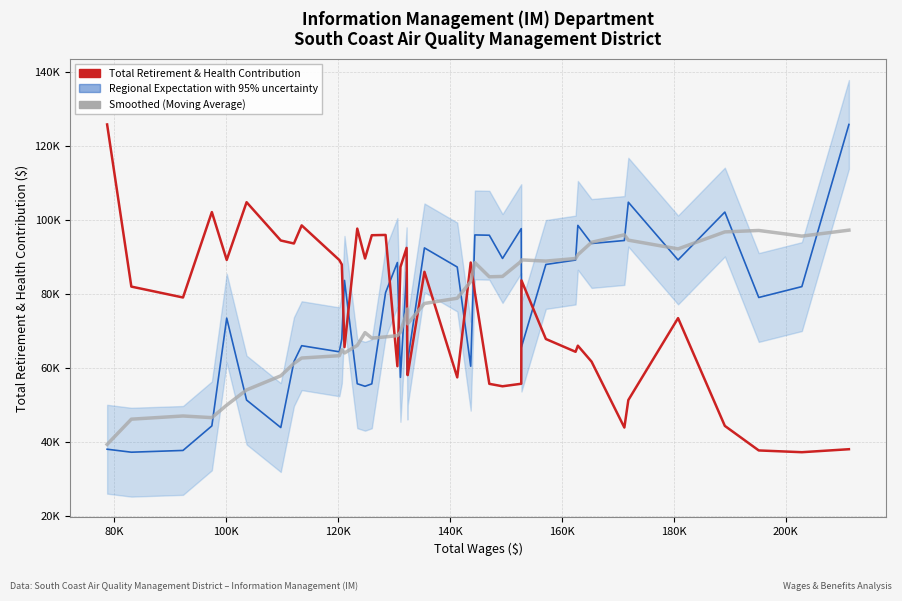

Reading left to right, list all the values displayed in this chart.

Regional Expectation with 95% uncertainty: 37988.0	37182.0	37658.0	44289.0	73400.0	51268.0	43840.0	61640.0	65952.0	64303.0	67760.0	83586.0	55671.0	54989.0	55648.0	80296.0	88419.0	57395.0	85912.0	58009.0	61734.0	92370.0	87199.0	60408.0	95871.0	95791.0	89512.0	97578.0	65575.0	87889.0	89087.0	98451.0	93558.0	94367.0	104708.0	89116.0	102044.0	78974.0	81913.0	125711.0
Total Retirement & Health Contribution: 125711.0	81913.0	78974.0	102044.0	89116.0	104708.0	94367.0	93558.0	98451.0	89087.0	87889.0	65575.0	97578.0	89512.0	95791.0	95871.0	60408.0	87199.0	92370.0	61734.0	58009.0	85912.0	57395.0	88419.0	80296.0	55648.0	54989.0	55671.0	83586.0	67760.0	64303.0	65952.0	61640.0	43840.0	51268.0	73400.0	44289.0	37658.0	37182.0	37988.0
Smoothed (Moving Average): 39279.2	46103.4	46964.2	46517.9	49896.7	54006.7	57813.1	61166.1	62621.3	63250.3	64843.0	63987.0	66036.1	69481.3	68000.6	68332.9	68666.9	69630.4	74876.4	75862.6	71861.0	77357.6	78768.9	83269.3	88389.9	84562.0	84660.6	88757.6	89126.1	88807.1	89500.7	90519.3	93882.3	95904.4	94459.7	92097.1	96690.4	97077.7	95551.6	97160.5